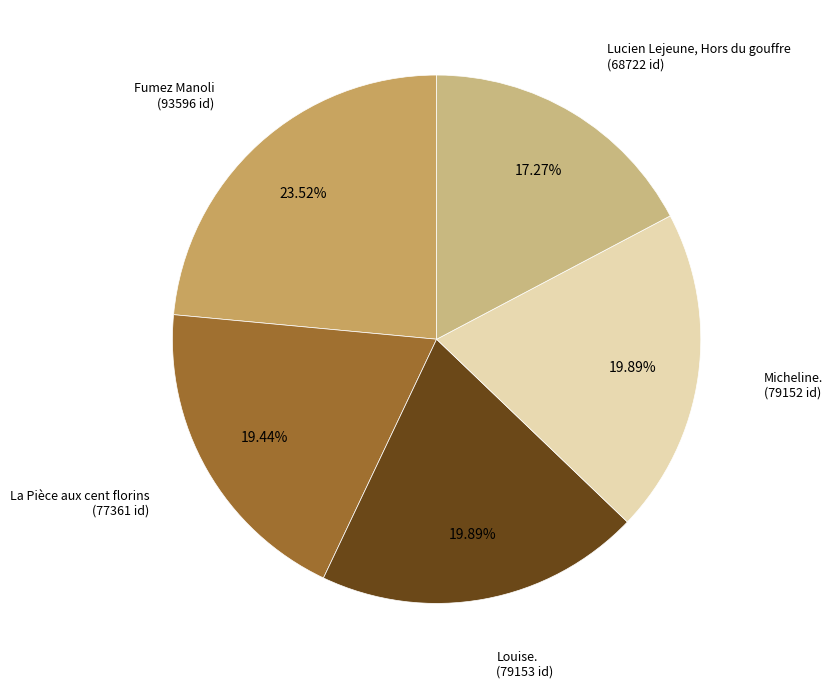

To the nearest percent, what is the average slice percentage?

20%